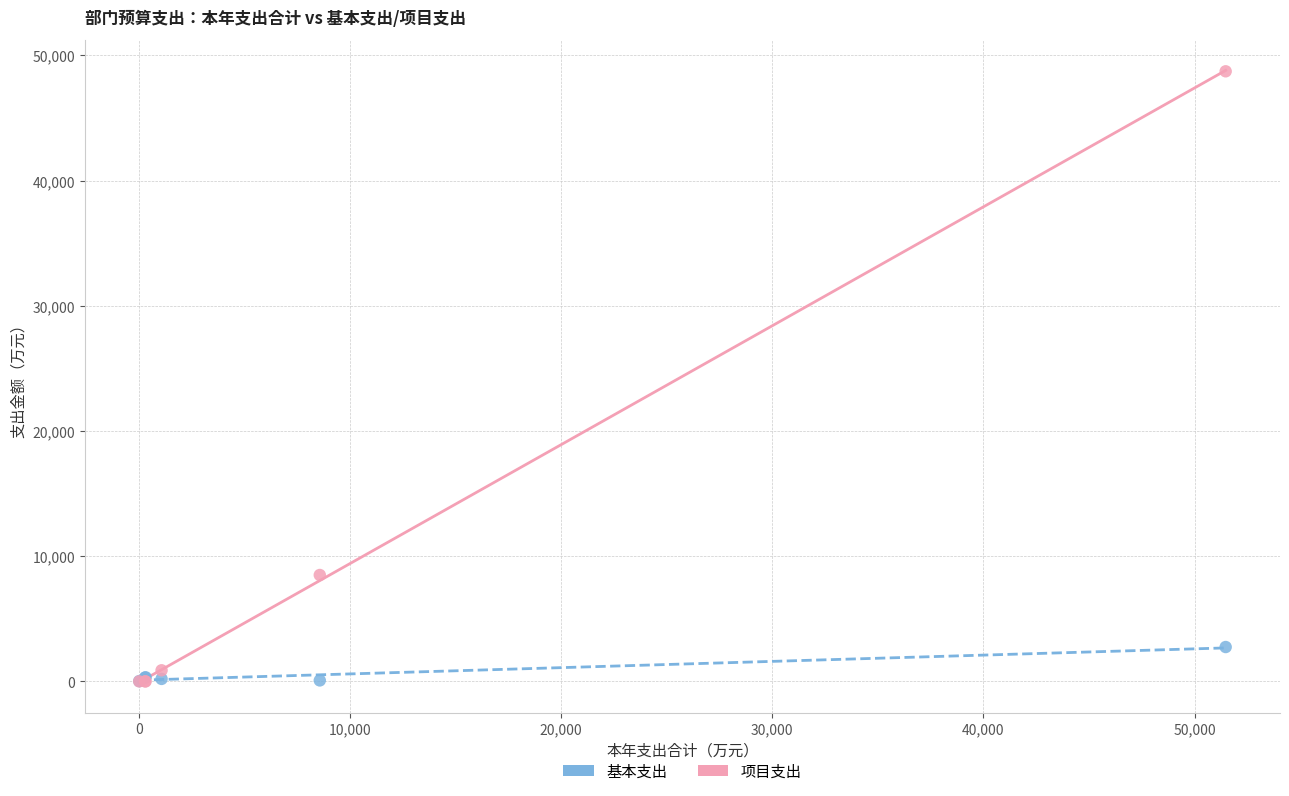

Across all series, what Y value is closest to 24363?

8495.9